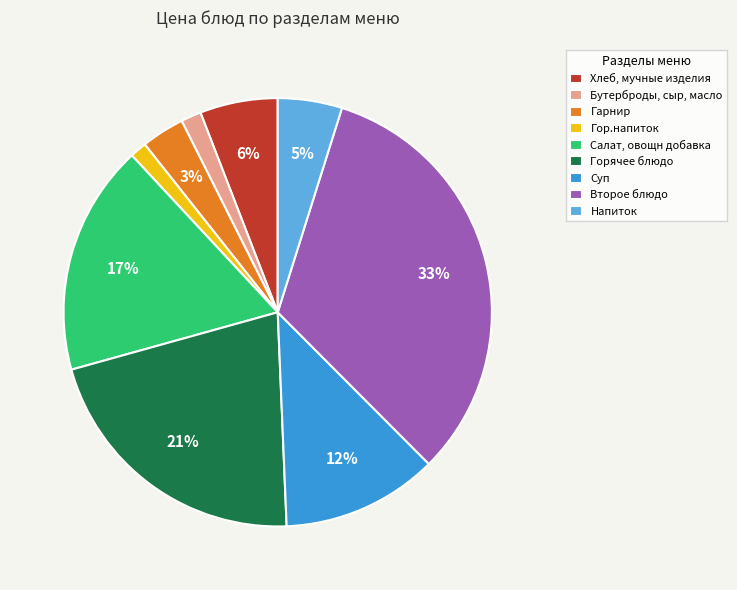

How many segments does this pie chart have?

9